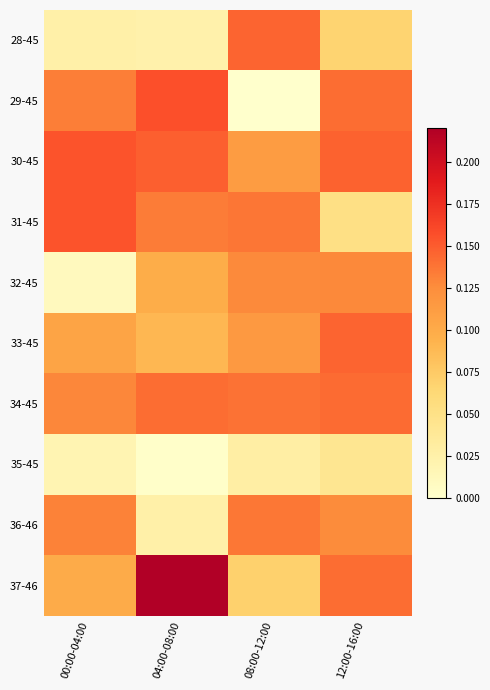

What is the total value across all series at 08:00-12:00?

1.0